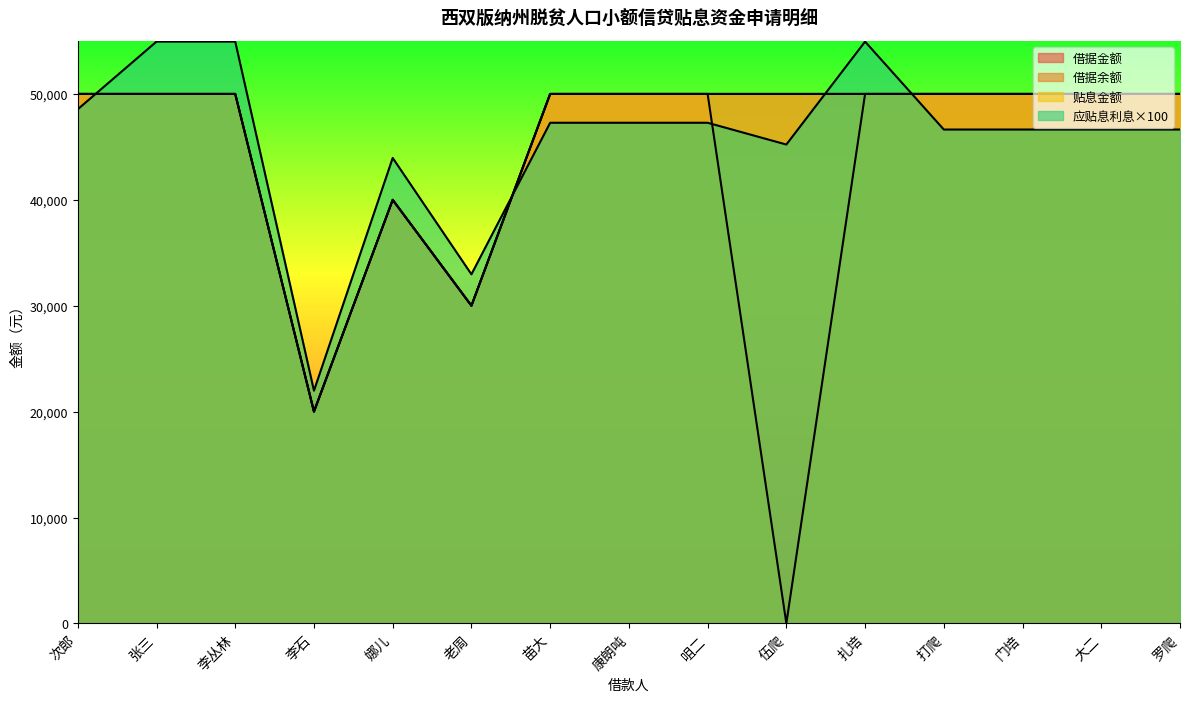

Which series has the widest spread of values?

借据余额